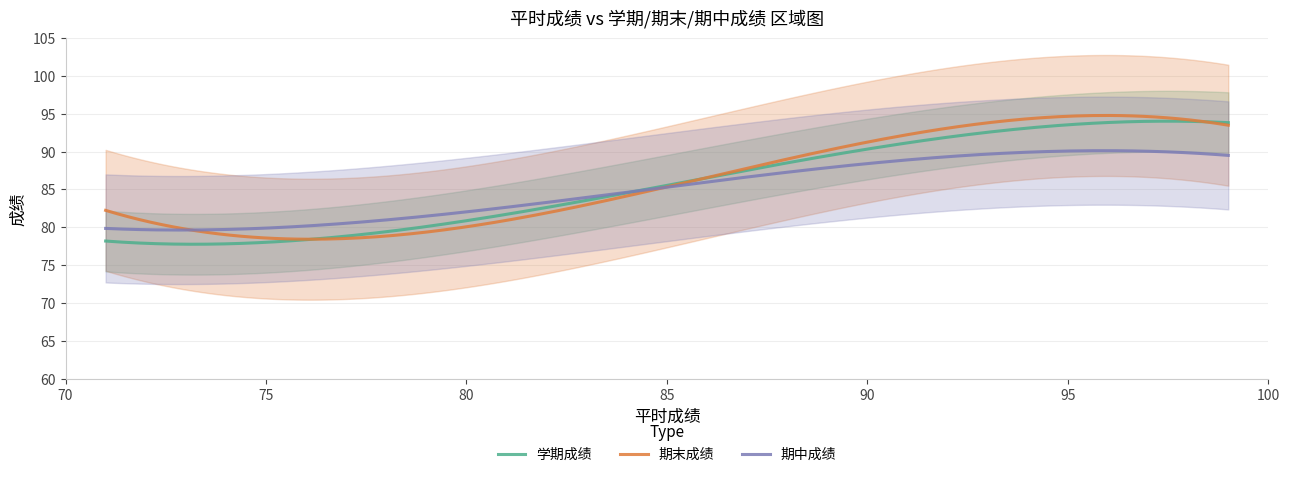

What is the lowest value of the 期中成绩 series?

79.6